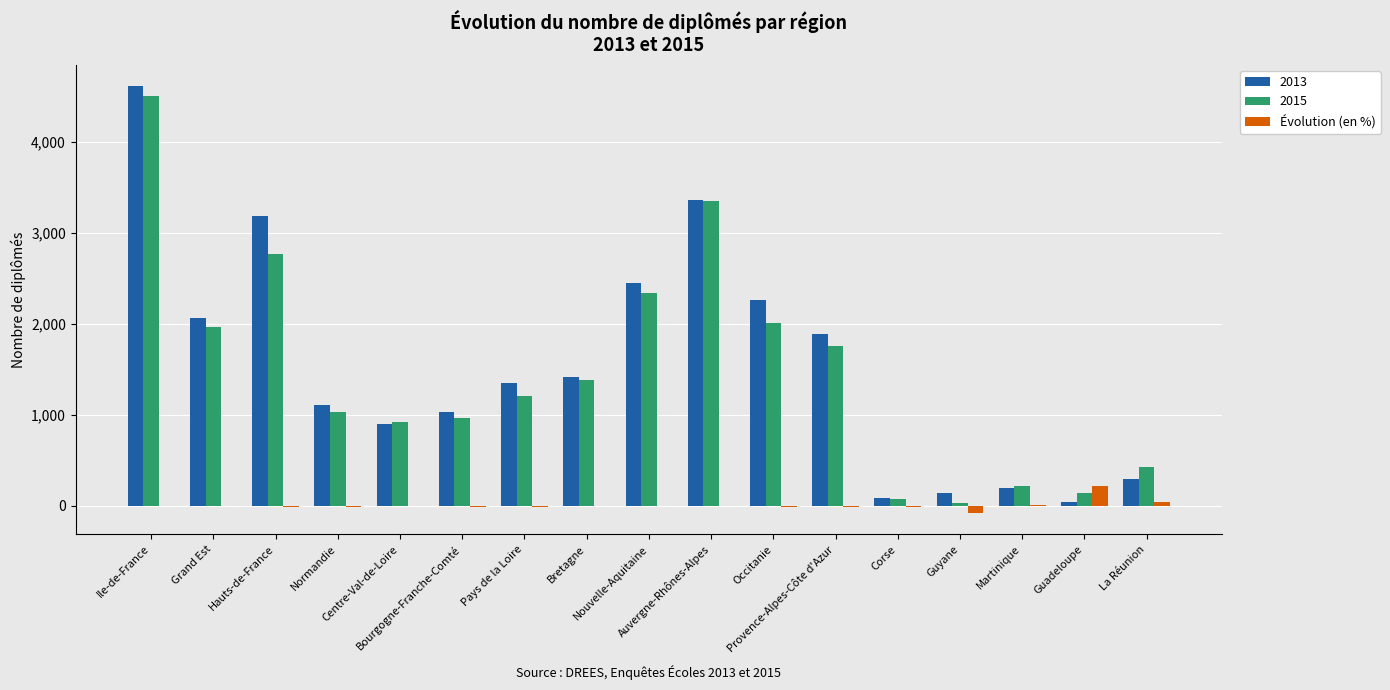

What is the sum of all 2015 values?

25092.0